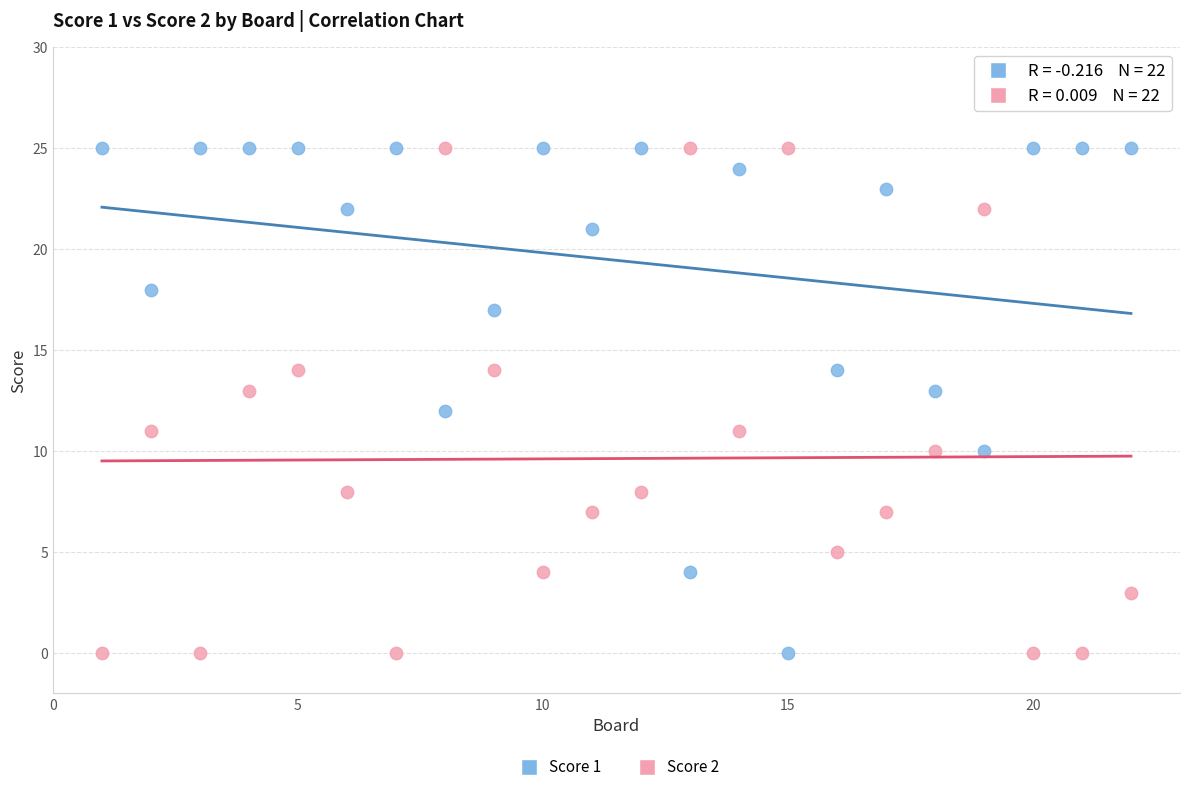

What is the X range (max minus min) for the scatter plot?

21